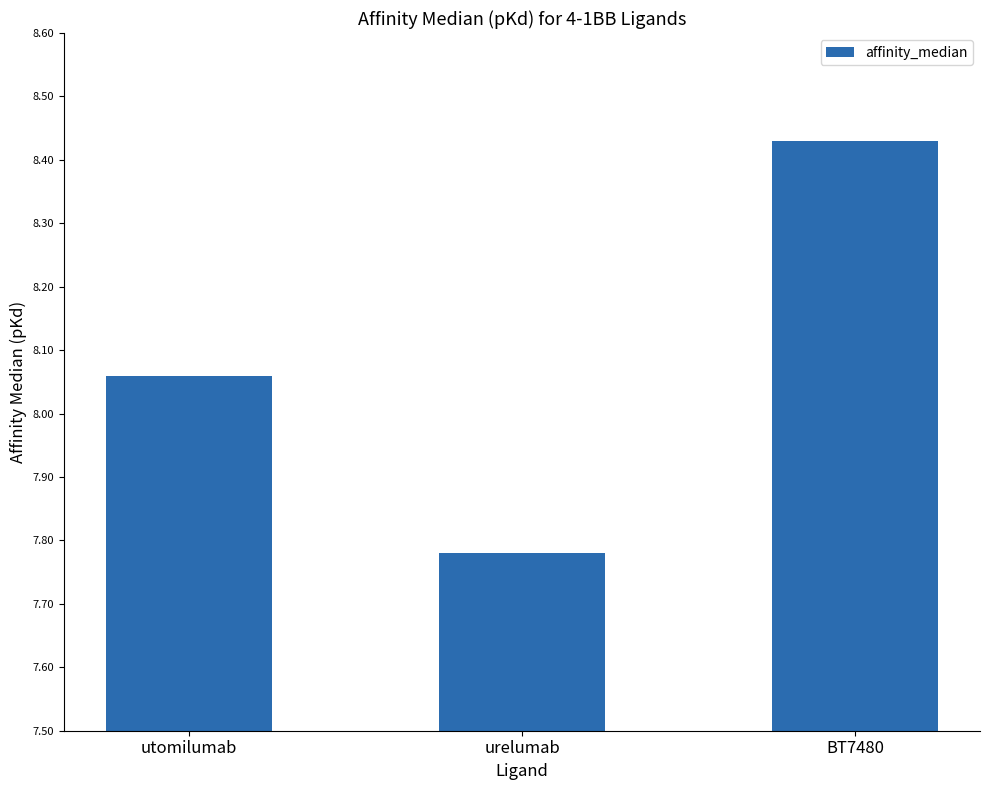

How many values are below 8?

1